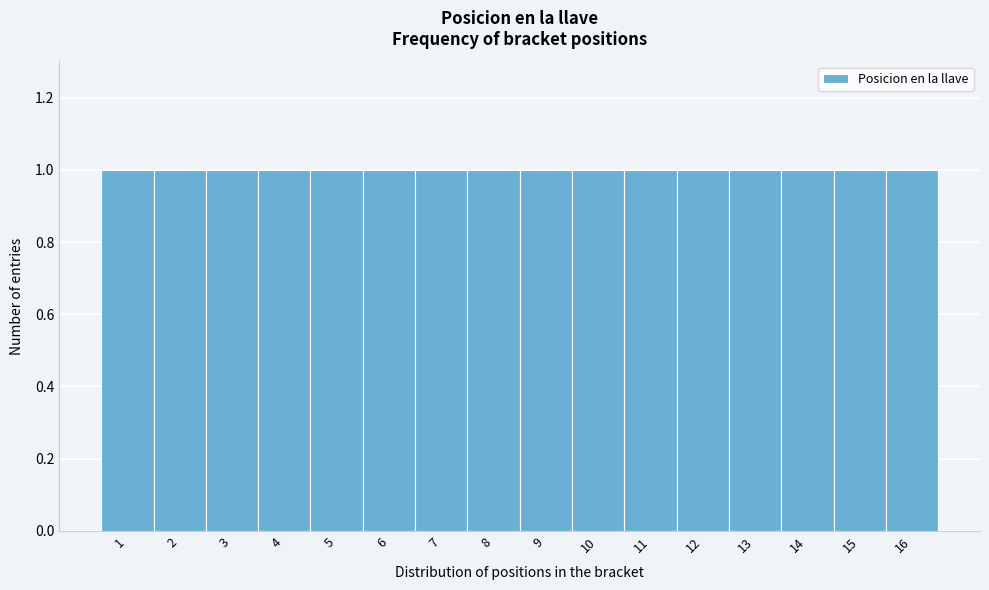

Reading left to right, list every bar in this chart as the range it spans on the x-axis followed by its height. The values are not printed on the chart, so give them approximately, as read against the axis.

0.5 to 1.5: 1
1.5 to 2.5: 1
2.5 to 3.5: 1
3.5 to 4.5: 1
4.5 to 5.5: 1
5.5 to 6.5: 1
6.5 to 7.5: 1
7.5 to 8.5: 1
8.5 to 9.5: 1
9.5 to 10.5: 1
10.5 to 11.5: 1
11.5 to 12.5: 1
12.5 to 13.5: 1
13.5 to 14.5: 1
14.5 to 15.5: 1
15.5 to 16.5: 1